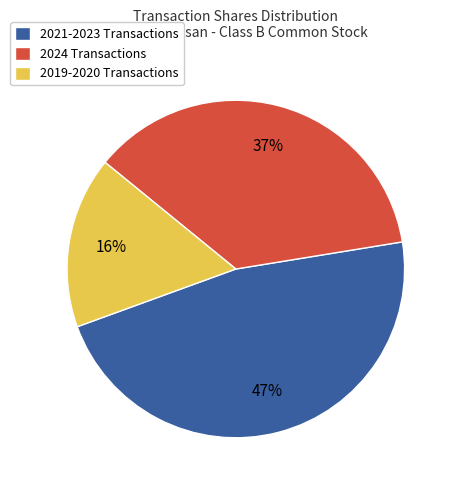

To the nearest percent, what portion does 2021-2023 Transactions represent?

47%